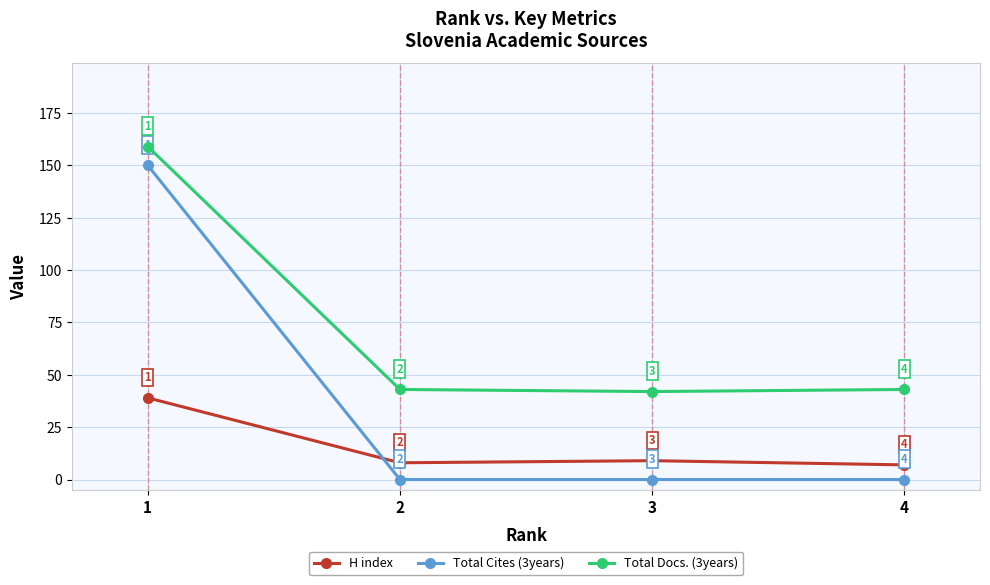

Rank the series by their average value, from lowest to highest.

H index, Total Cites (3years), Total Docs. (3years)